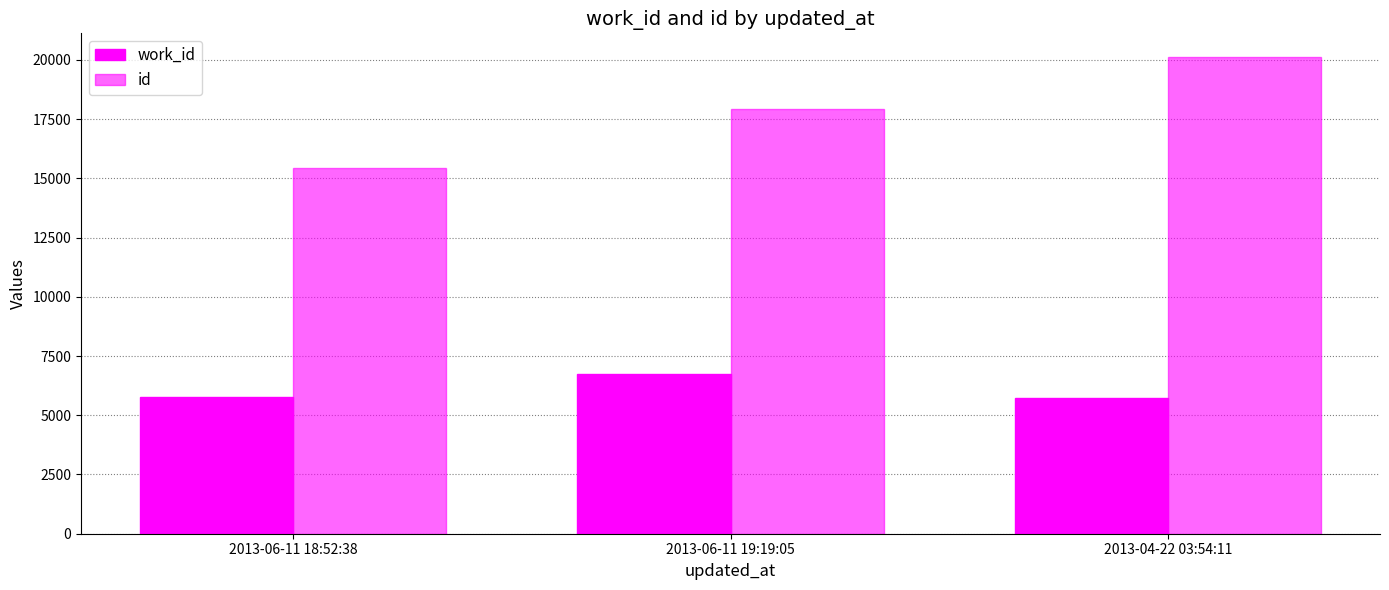

How many groups of bars are there?

3